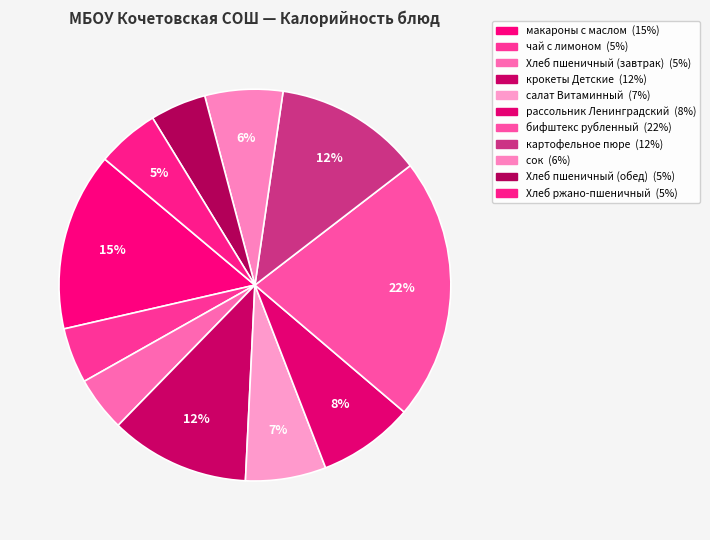

How many segments does this pie chart have?

11